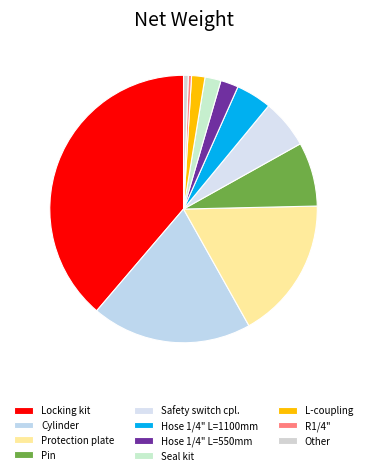

What percentage is NOT represented by Hose 1/4" L=550mm?

97.8%